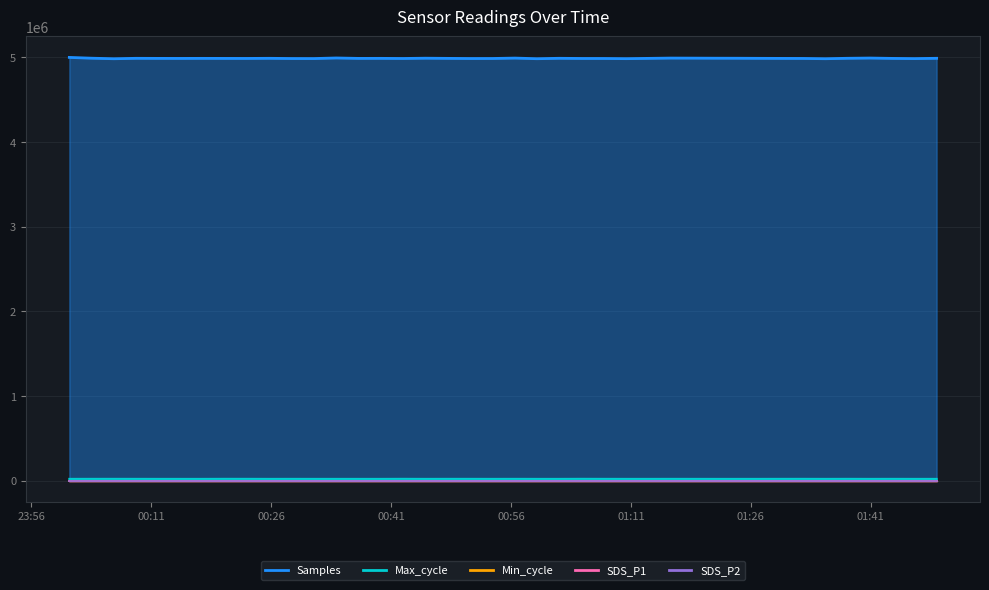

What is the total value across all series at 2023/03/24 01:46:28?

5003454.2